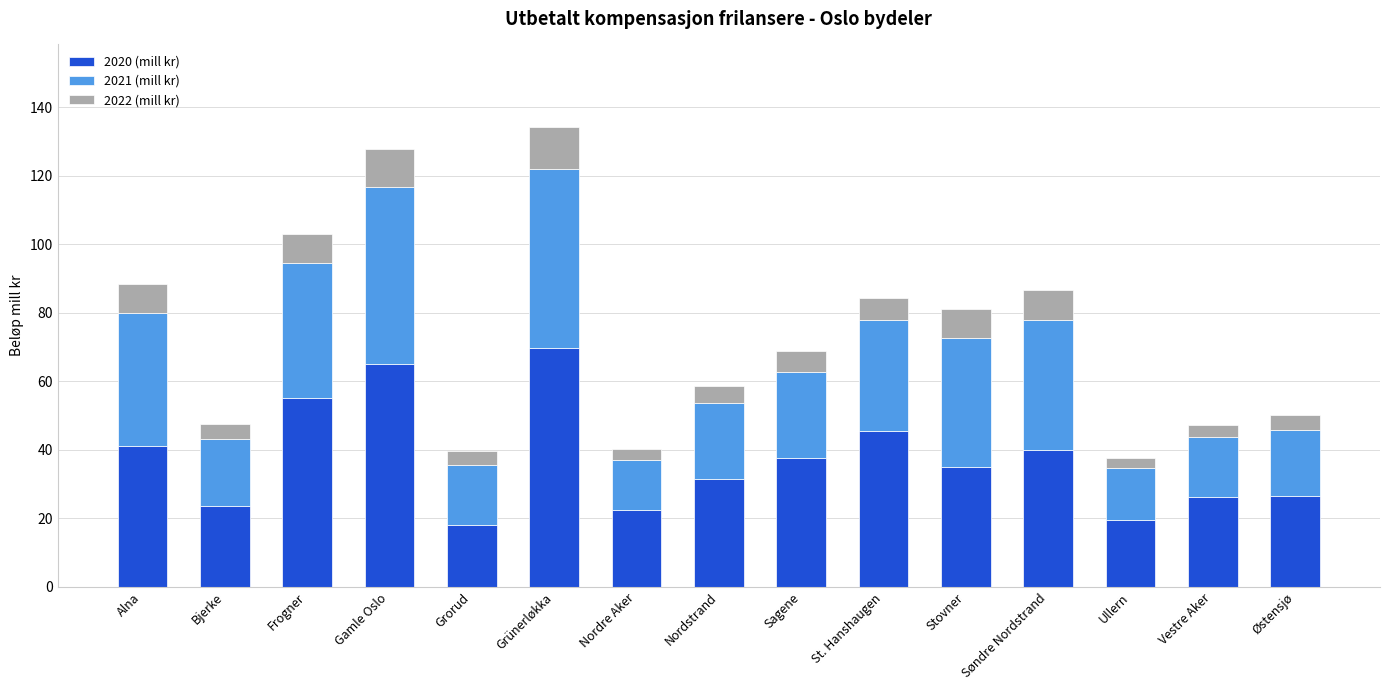

The 2020 (mill kr) series shows 53.8 at Nordstrand. True or false?

False